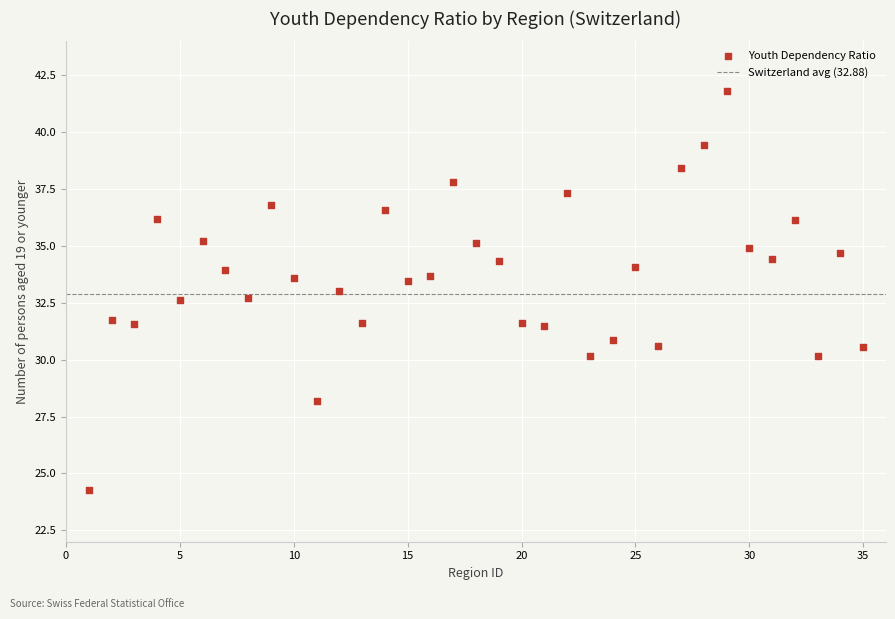

What is the range of Y values (max minus min)?

17.5